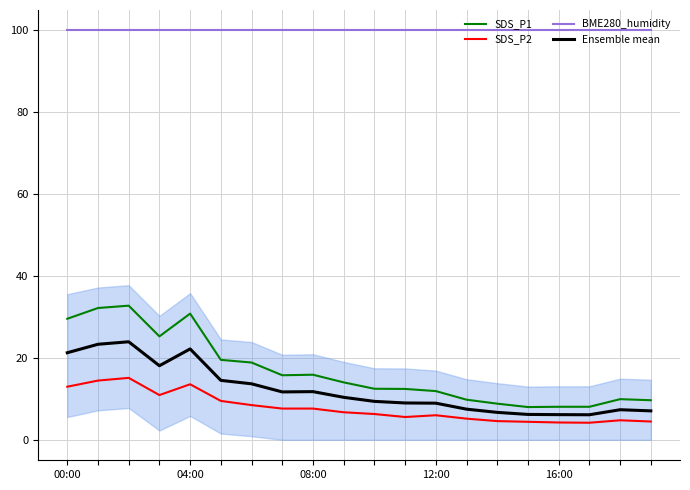

Which series has the largest total across all categories?

BME280_humidity